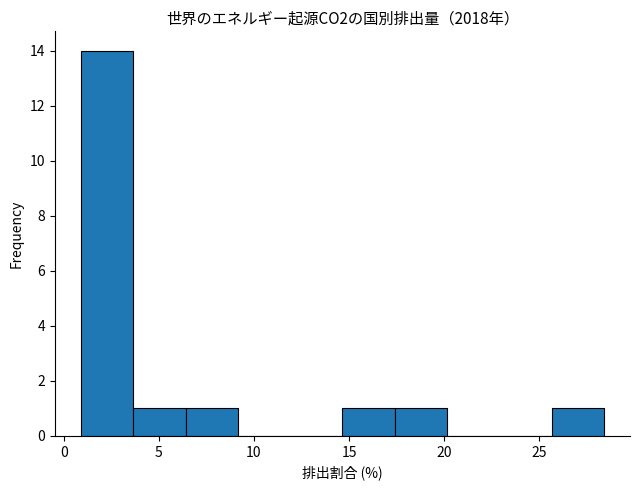

Which range on the x-axis has the tallest bar?

0.90 to 3.65